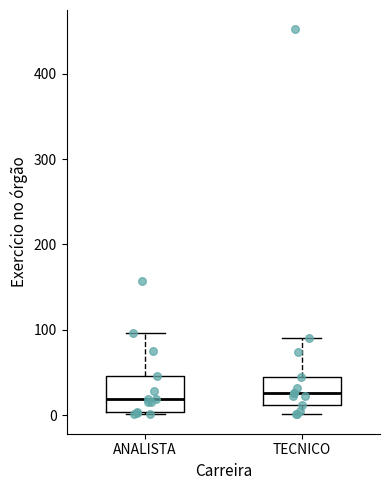

Where is the lower edge of the box for TECNICO on the y-axis? The values are not printed on the chart, so give them approximately, as read against the axis.

10